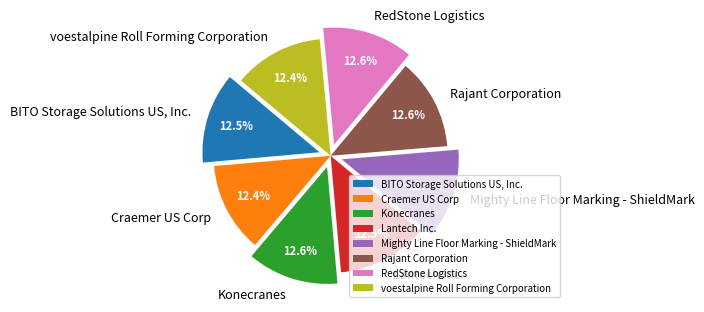

Approximately how many times larger is the value at Rajant Corporation compared to Konecranes?

1.0